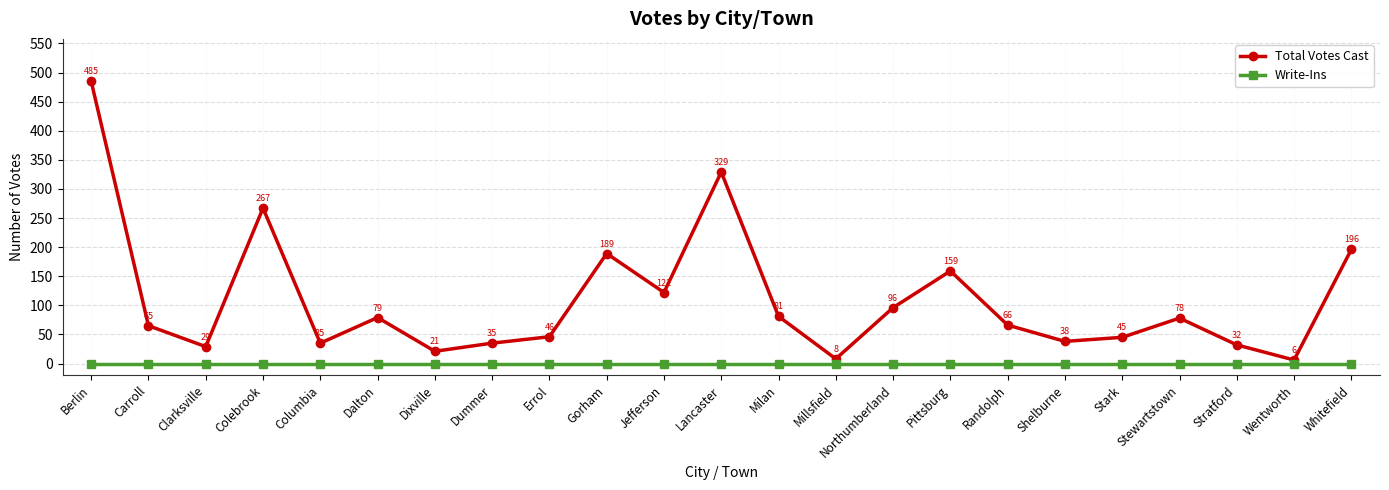

How many lines are shown in the chart?

2